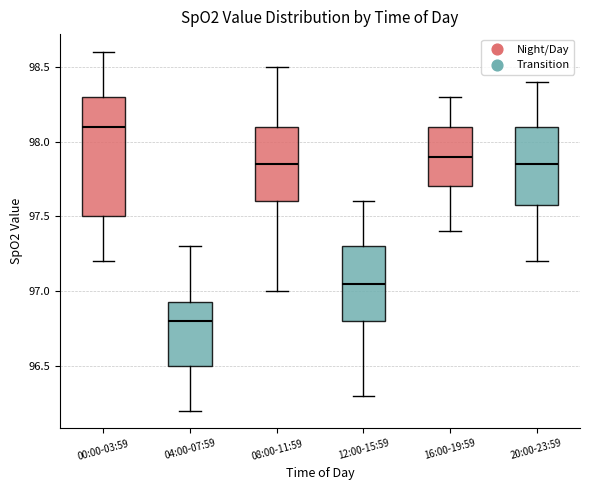

Reading left to right, read every box against the y-axis: the position of its median line, the range the box covers, and the ends of its whiskers. The values are not printed on the chart, so give them approximately, as read against the axis.

00:00-03:59: median 98.10, box 97.50 to 98.30, whiskers 97.20 to 98.60
04:00-07:59: median 96.80, box 96.50 to 96.95, whiskers 96.20 to 97.30
08:00-11:59: median 97.85, box 97.60 to 98.10, whiskers 97.00 to 98.50
12:00-15:59: median 97.05, box 96.80 to 97.30, whiskers 96.30 to 97.60
16:00-19:59: median 97.90, box 97.70 to 98.10, whiskers 97.40 to 98.30
20:00-23:59: median 97.85, box 97.60 to 98.10, whiskers 97.20 to 98.40